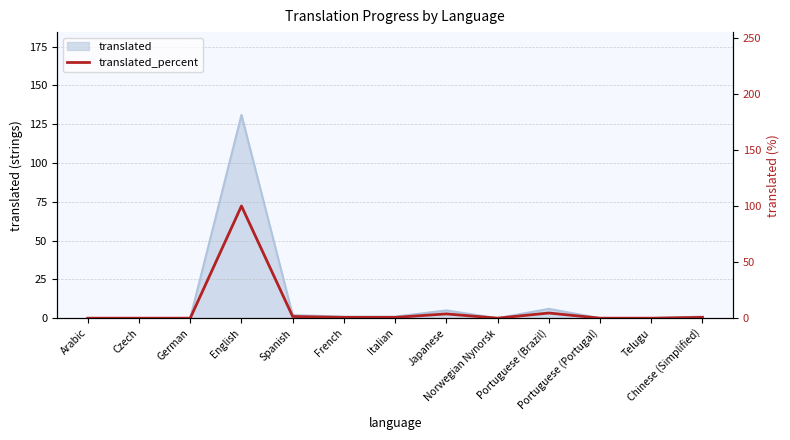

Where is the data nearest to the value 50?

Portuguese (Brazil)